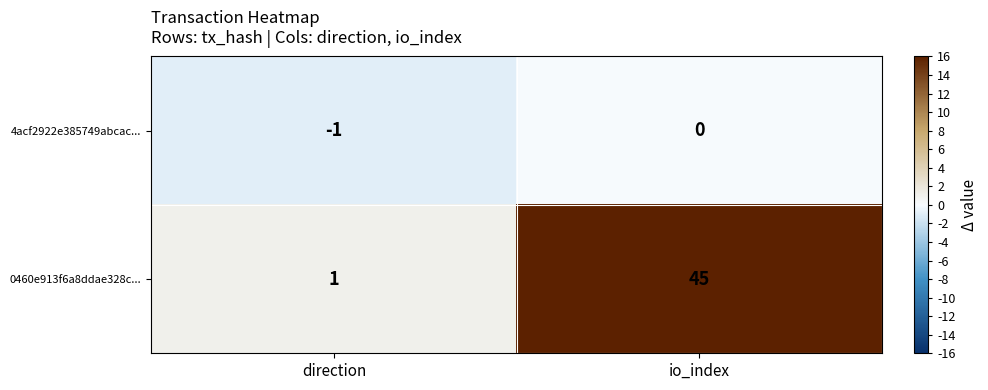

What is the sum of all 0460e913f6a8ddae328c... values?

46